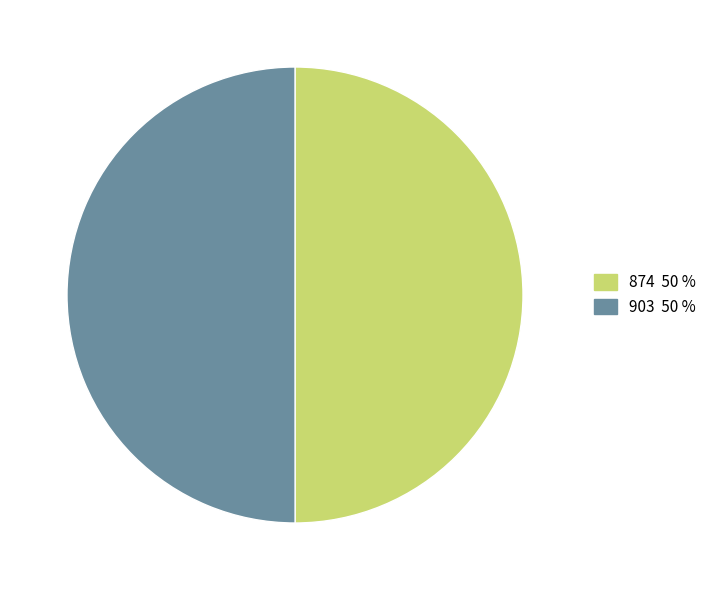

Combined, do 903 and 874 account for over 50%?

Yes